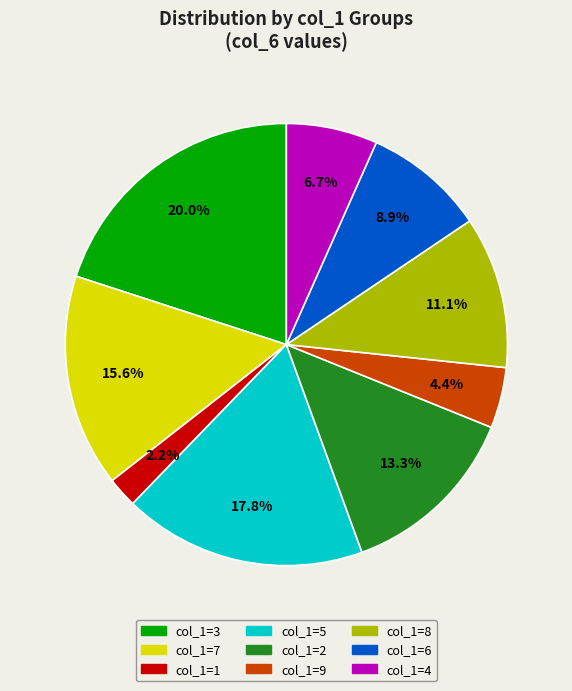

Is there a majority slice in this chart?

No